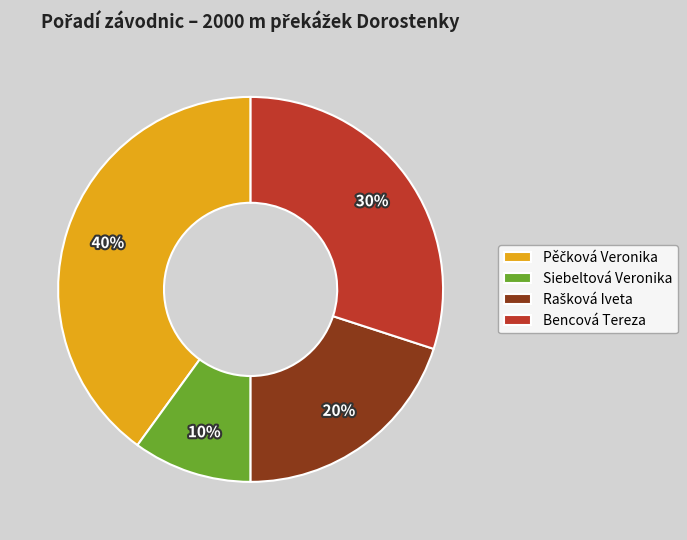

Is Siebeltová Veronika the majority of the pie?

No